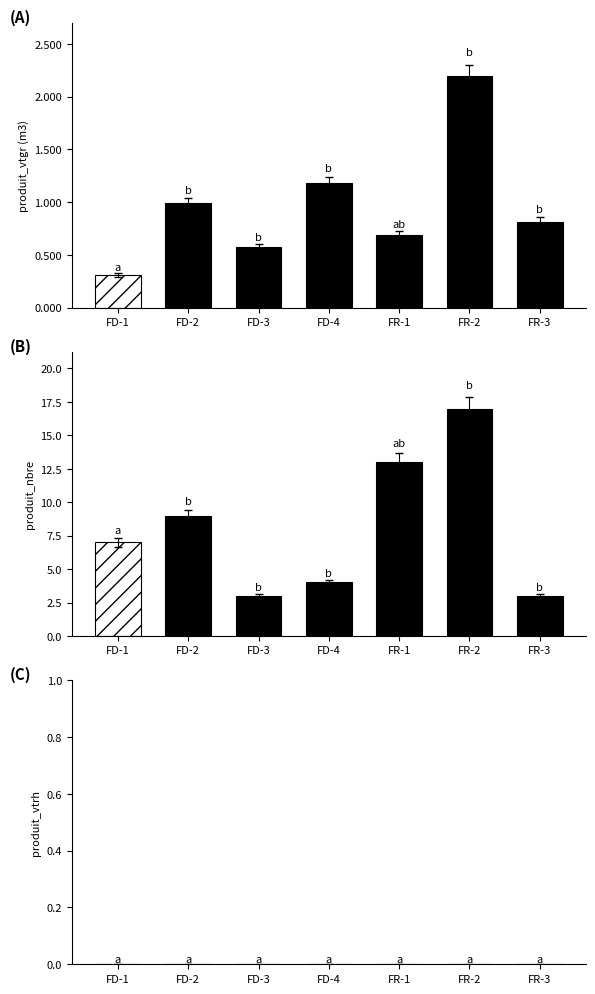

Rank the series at 4 from highest to lowest value.

produit_nbre, produit_vtgr, produit_vtrh